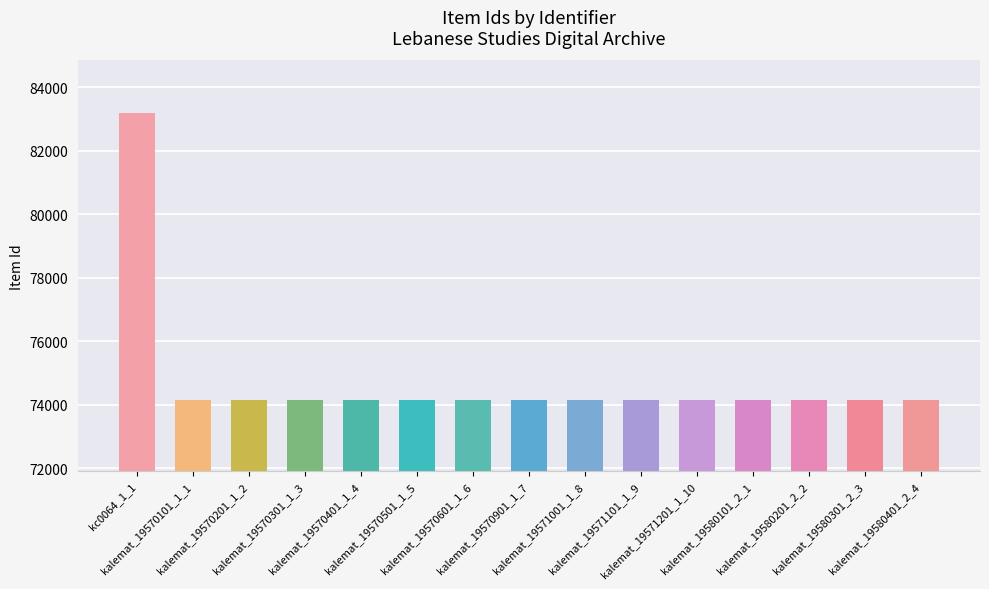

Are the bars horizontal?

No